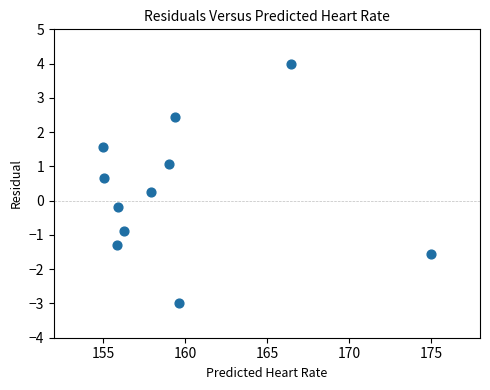

What is the average Y value?

0.3